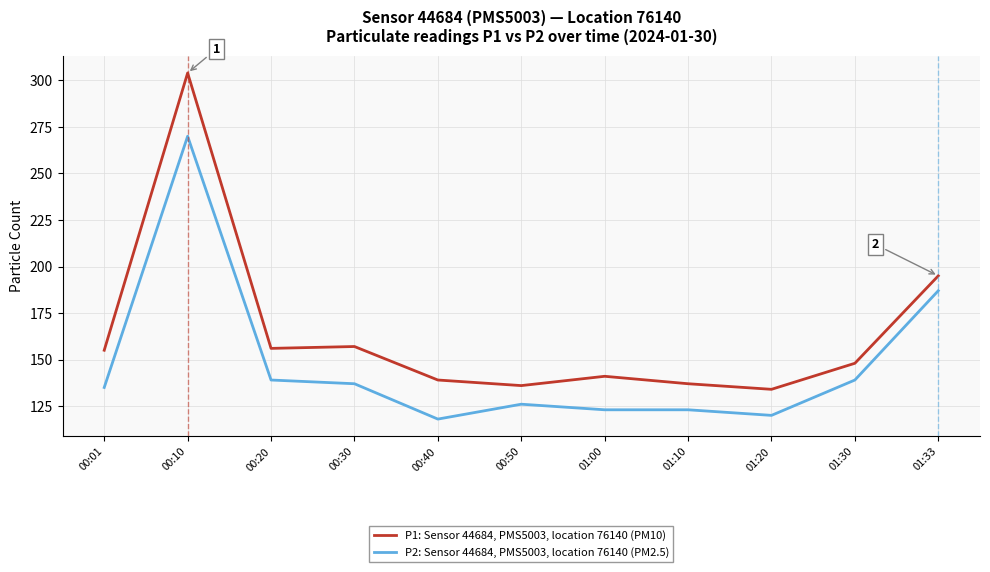

What position from the right is 00:01?

11